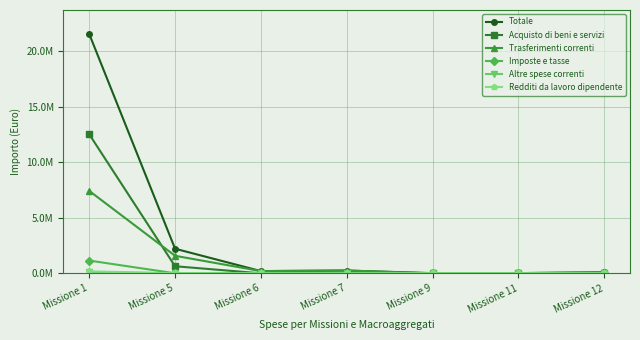

True or false: Trasferimenti correnti and Altre spese correnti intersect in this chart.

False